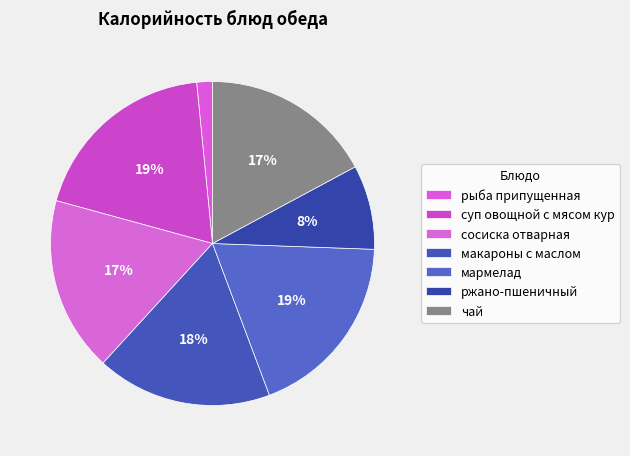

Is the sum of чай and ржано-пшеничный greater than half?

No